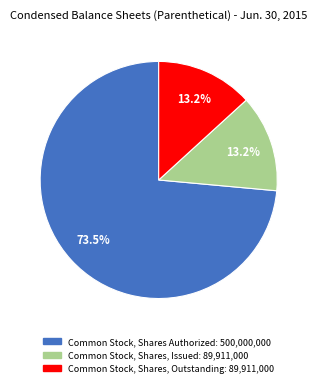

Is there any slice that represents more than half of the pie?

Yes